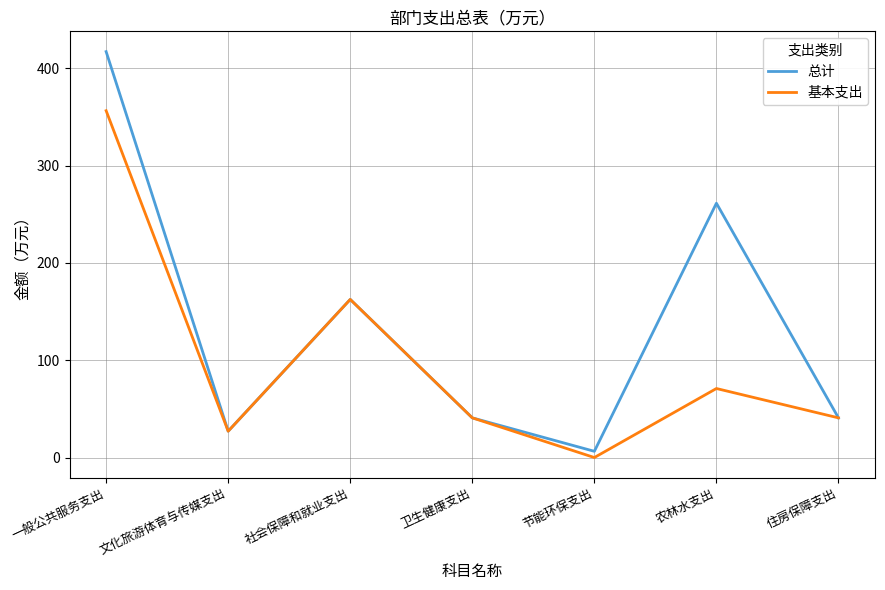

List the series in order of their overall mean, lowest first.

基本支出, 总计